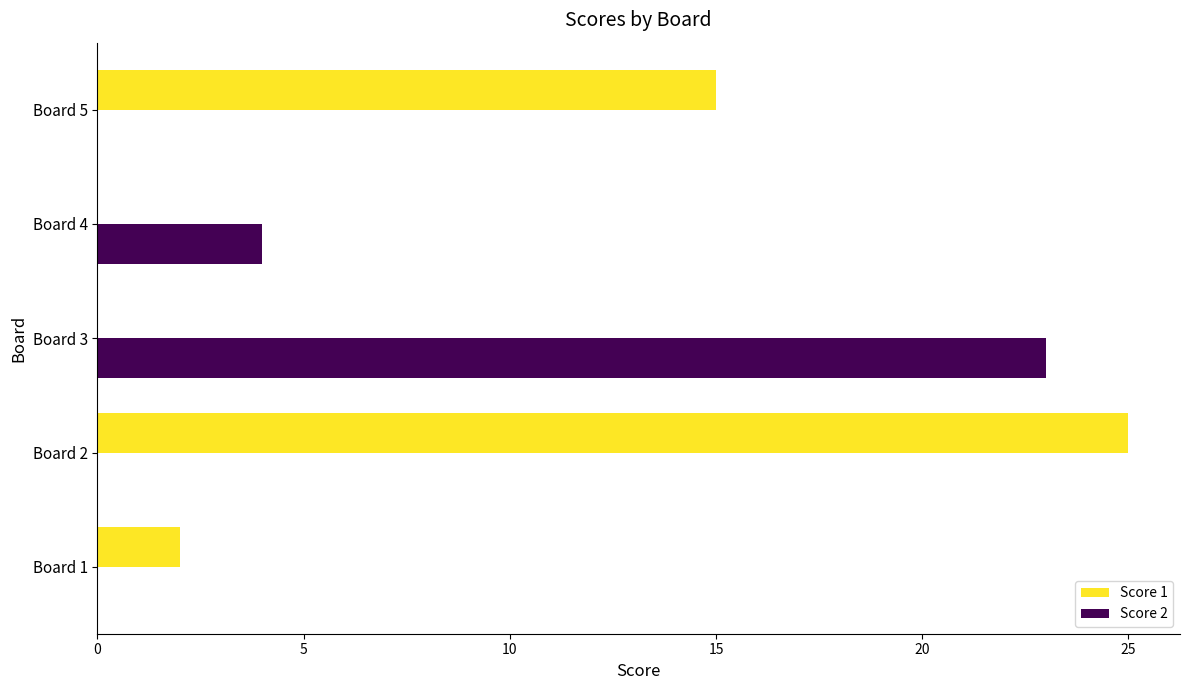

What is the maximum value for Score 1?

25